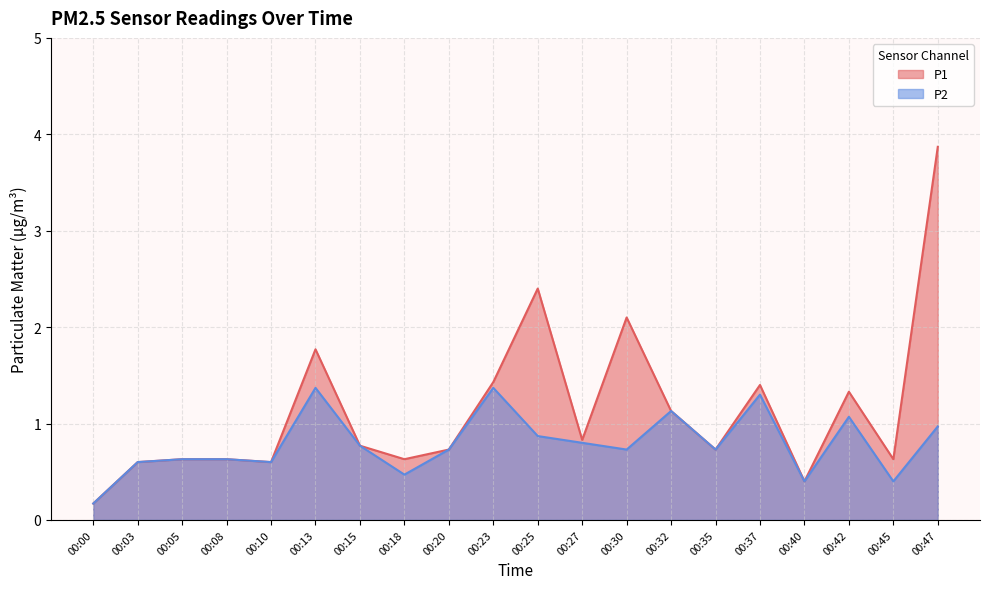

True or false: P1 and P2 intersect in this chart.

False